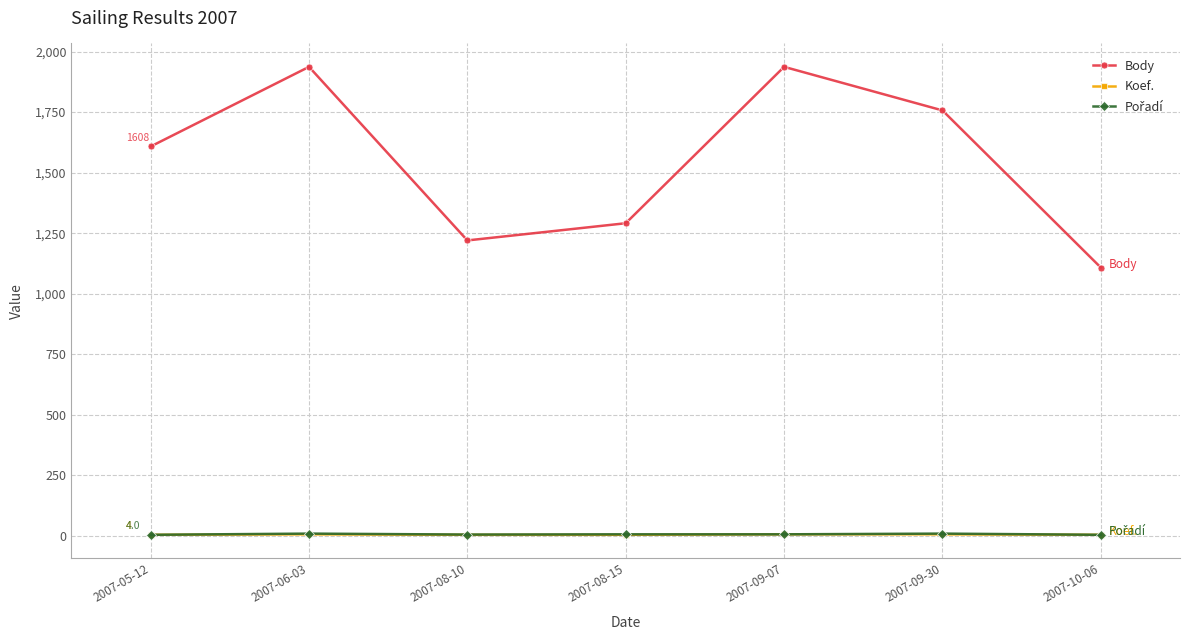

What is the greatest value displayed?

1937